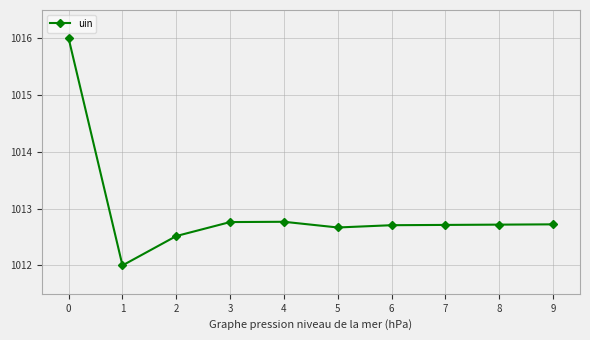

At which category does the data reach its first local valley?

1